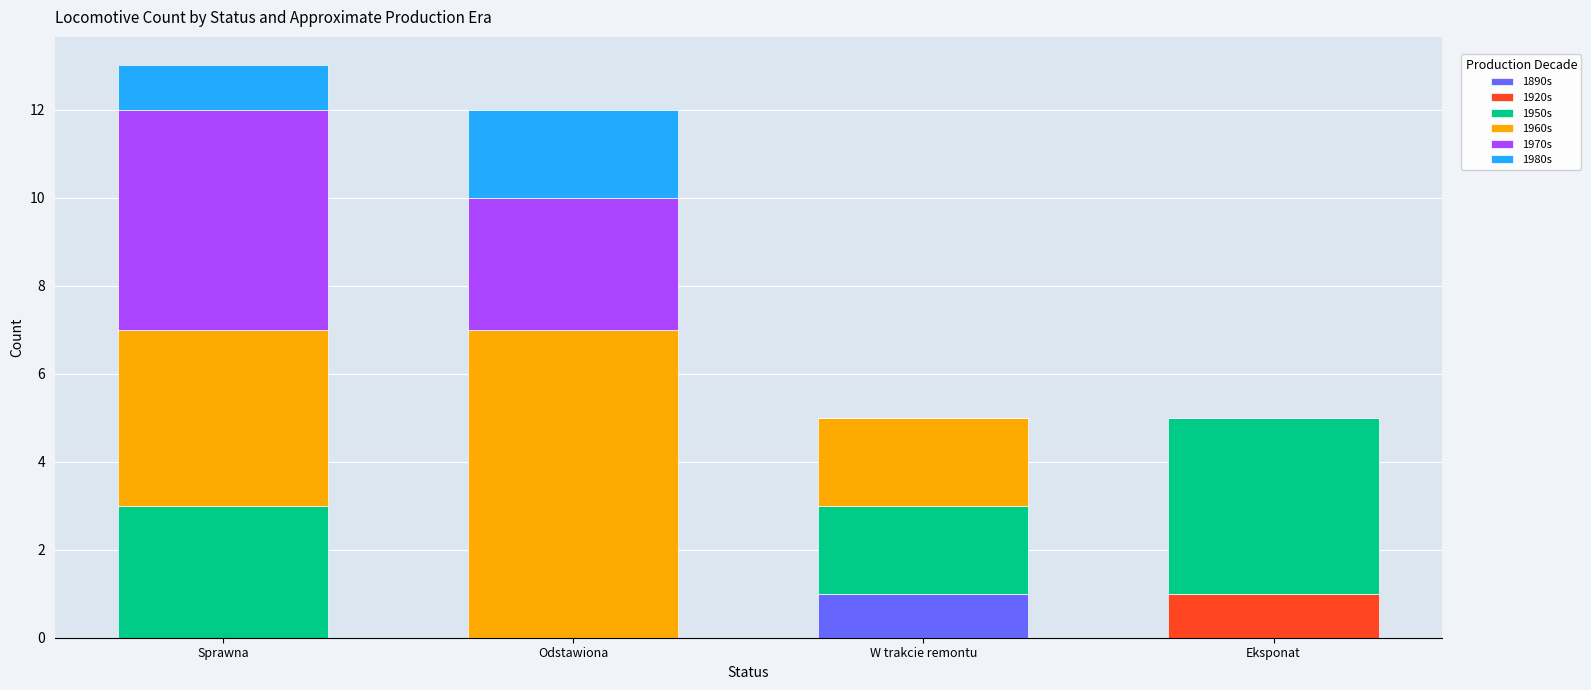

The value of 1890s at Sprawna is 0. True or false?

True